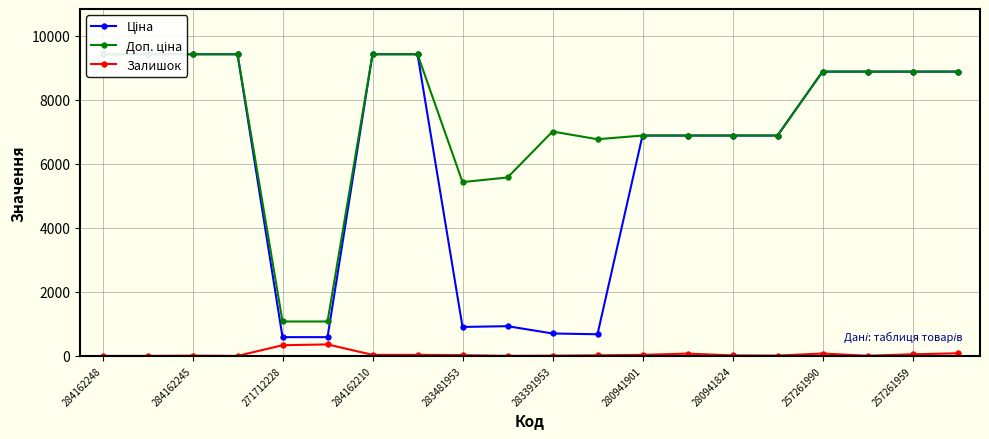

List the series in order of their peak value, highest first.

Ціна, Доп. ціна, Залишок